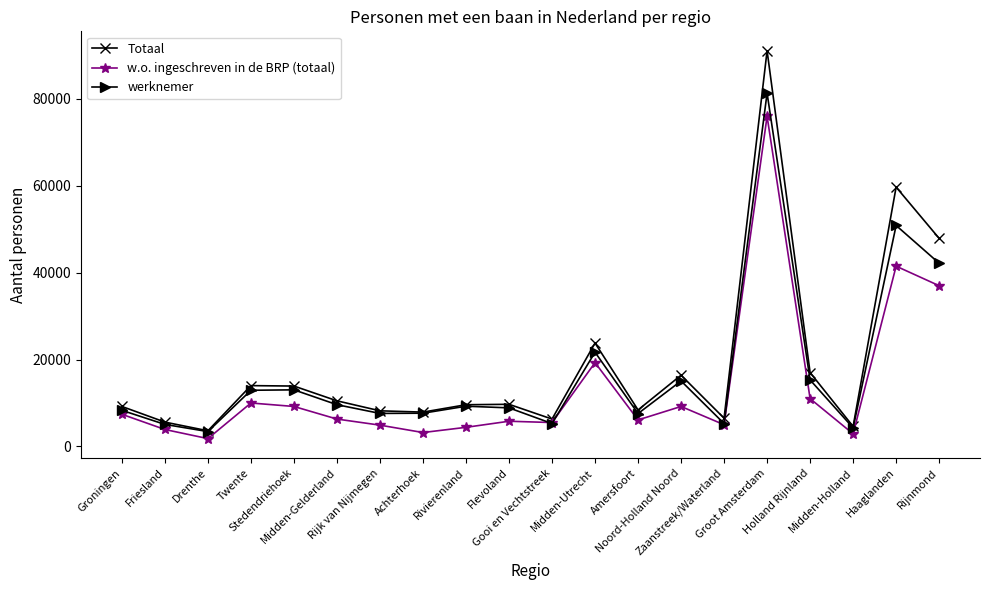

What is the sum of all werknemer values?

334600